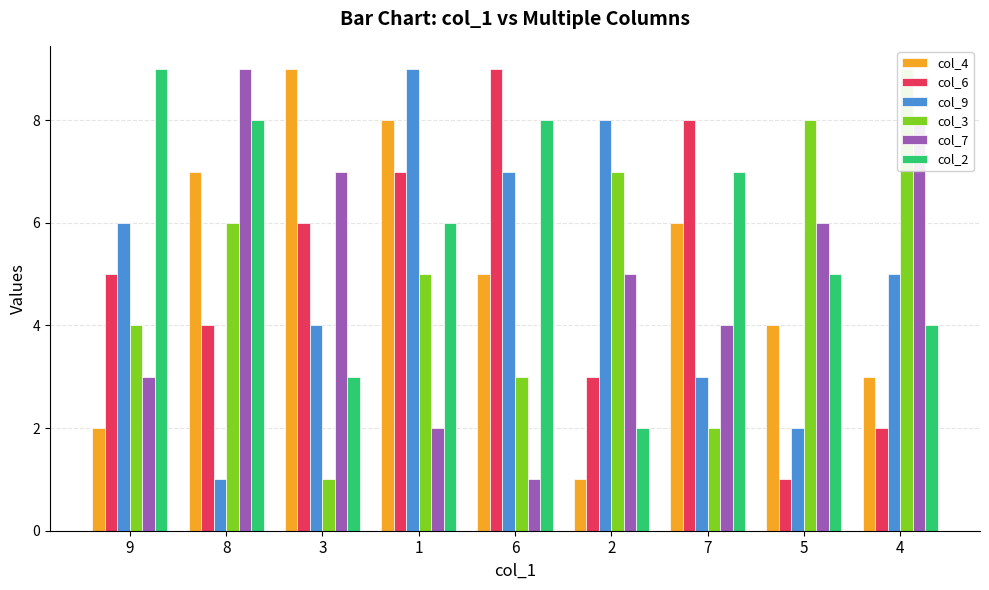

The value of col_6 at 1 is 13. True or false?

False